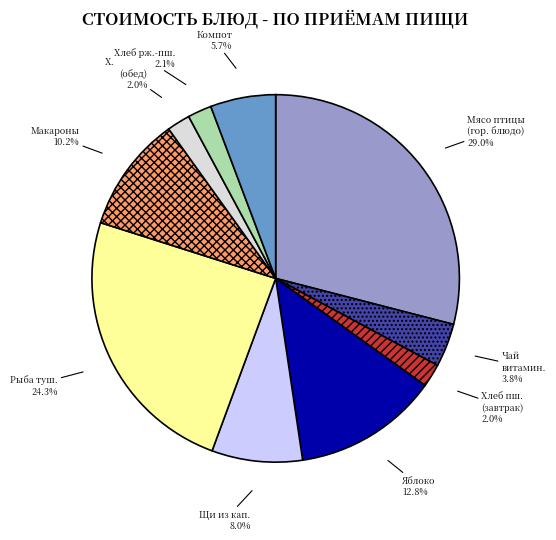

Is there any slice that represents more than half of the pie?

No